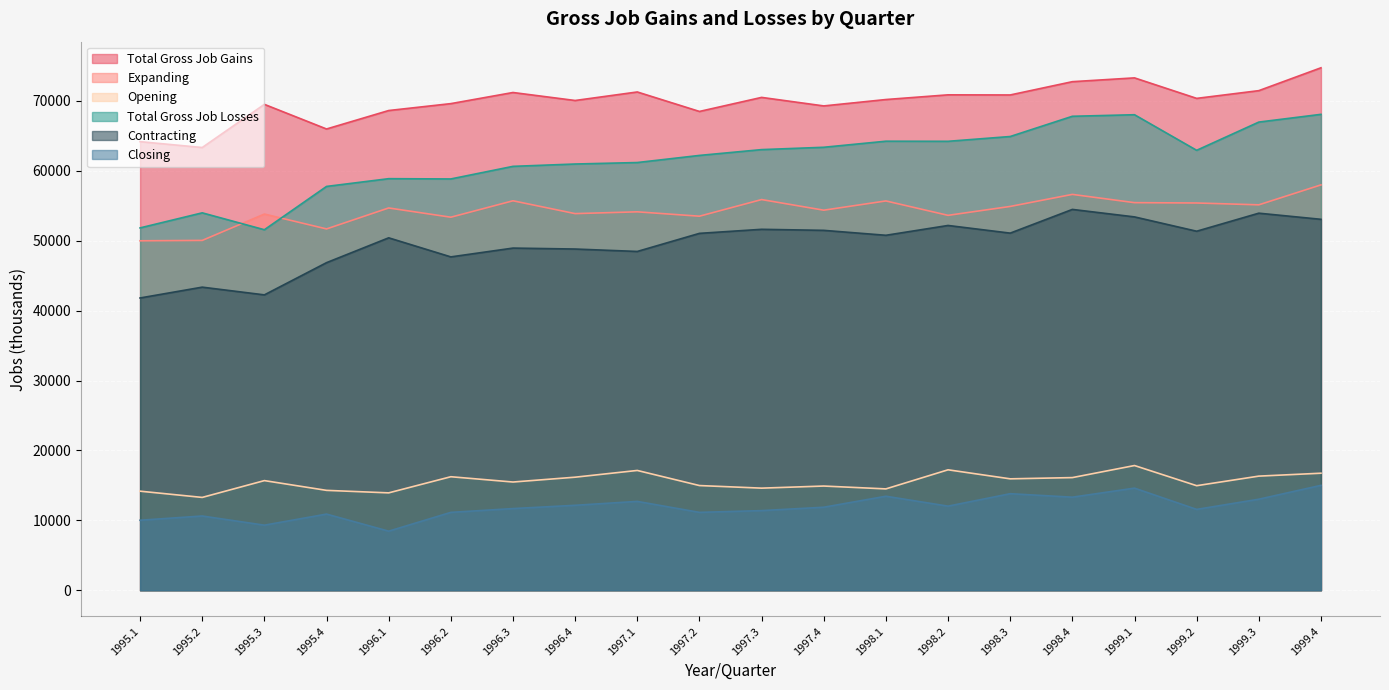

True or false: Total Gross Job Losses has a value of 31642 at 1998.2.

False